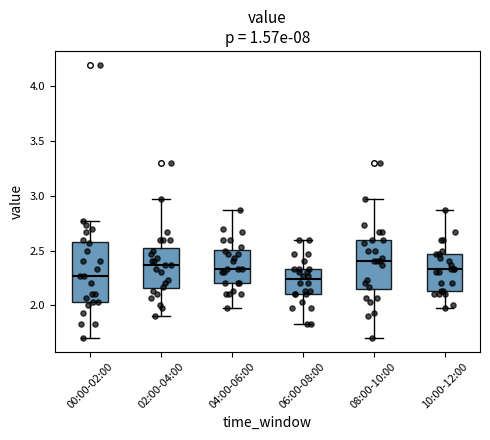

Comparing the boxes themselves (not the whiskers), which one is the tallest?

00:00-02:00